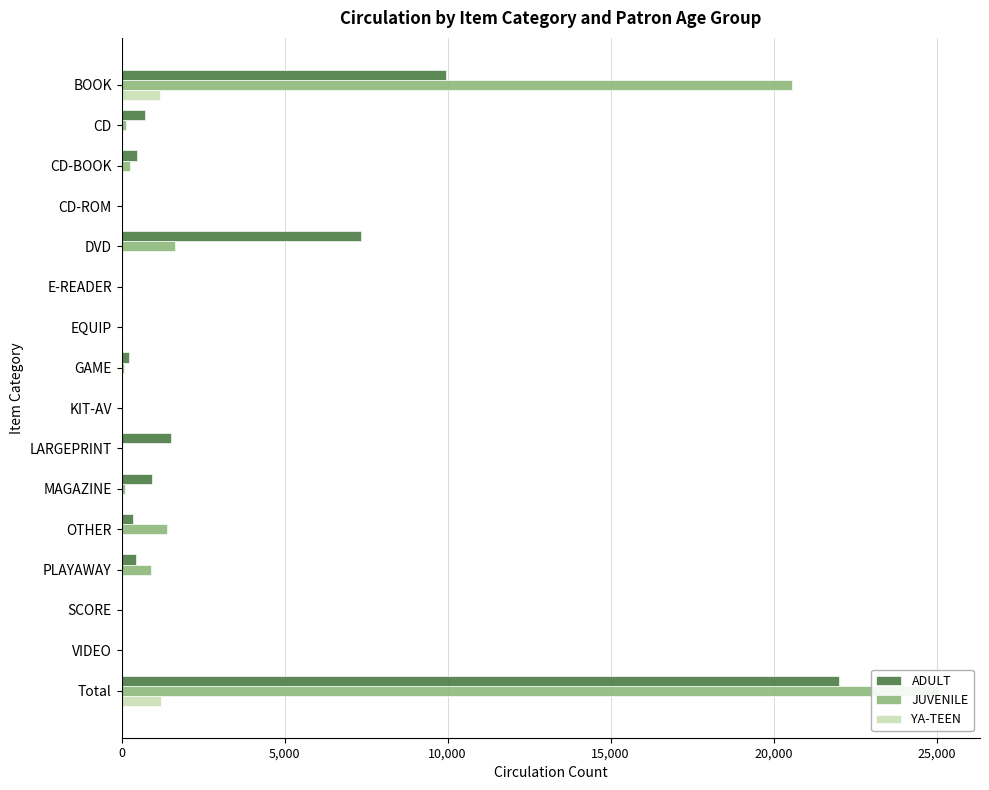

What are all the series names shown in the legend?

ADULT, JUVENILE, YA-TEEN